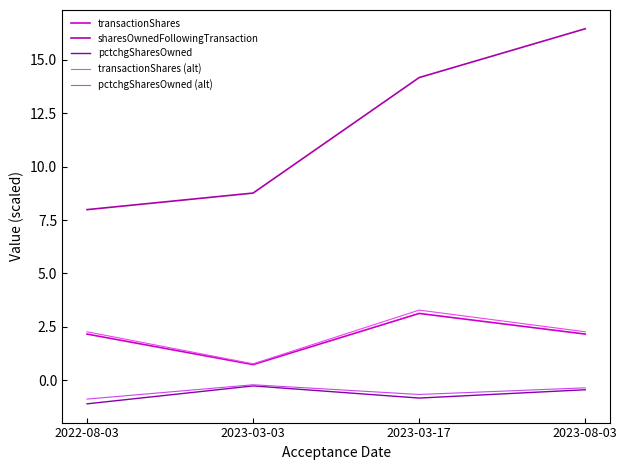

Which series has the largest total across all categories?

sharesOwnedFollowingTransaction